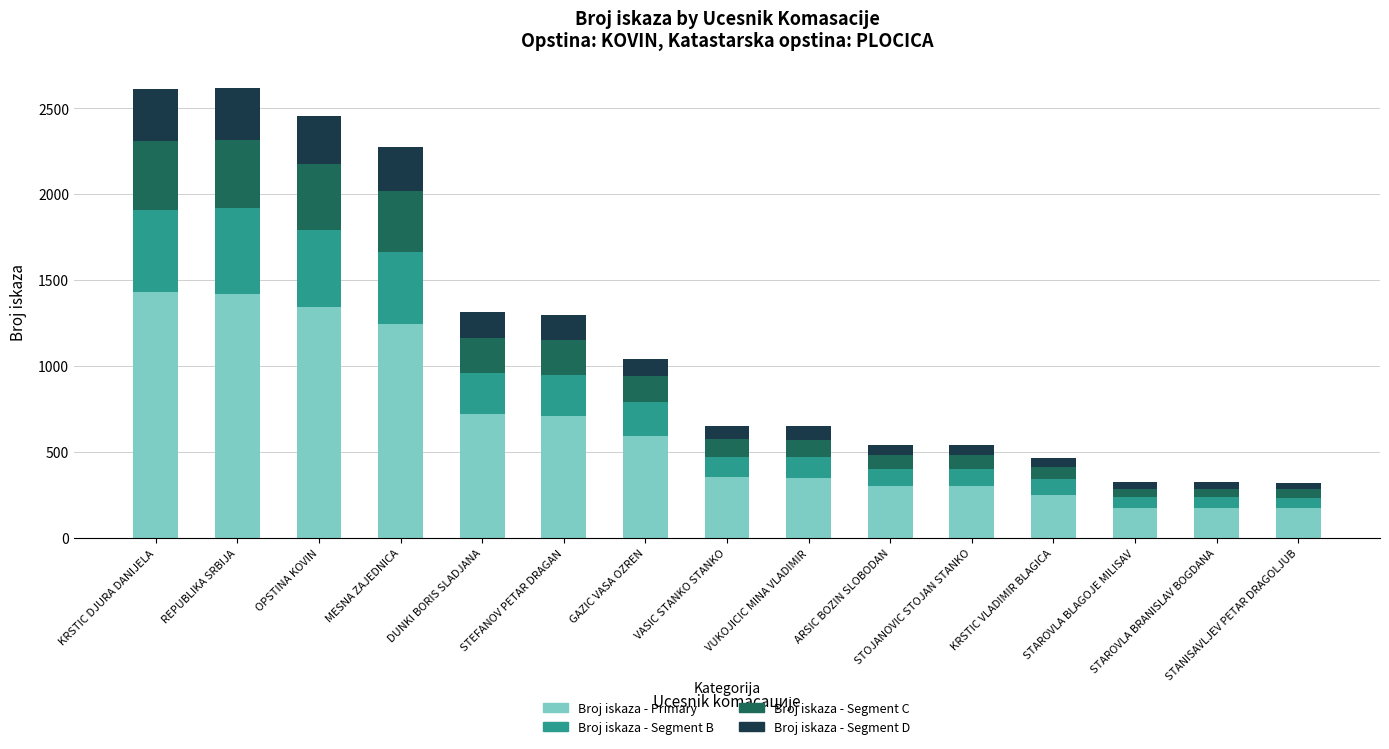

Count the number of data series in this chart.

4